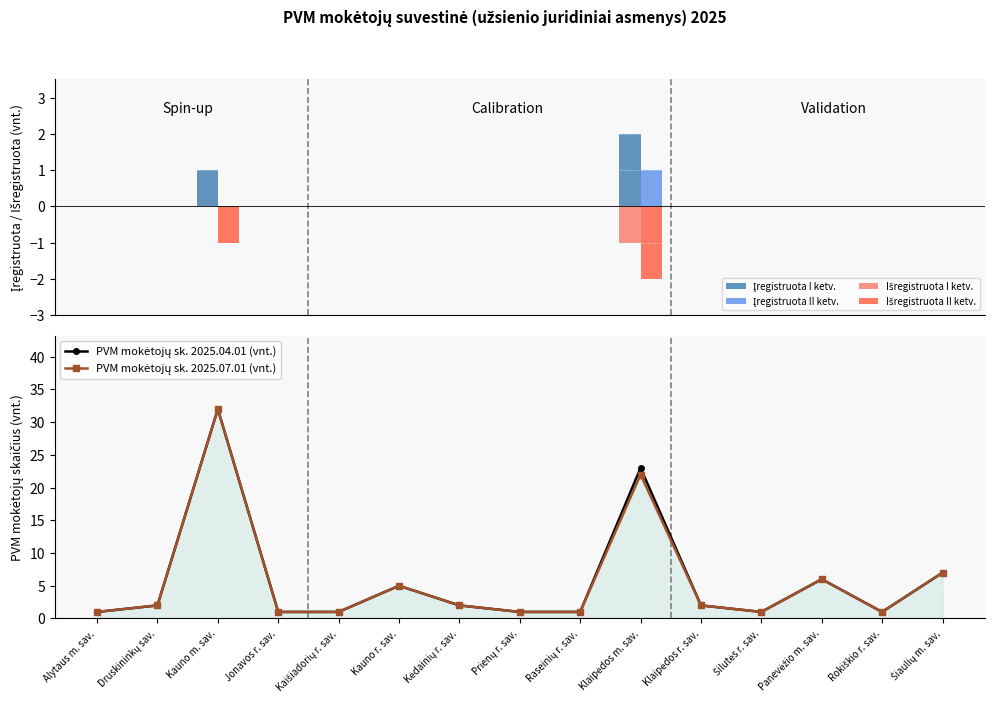

Rank the series by their maximum value, from lowest to highest.

Išregistruota I ketv., Išregistruota II ketv., Įregistruota II ketv., Įregistruota I ketv., PVM 2025.04.01 (m³/s), PVM 2025.07.01 (m³/s)